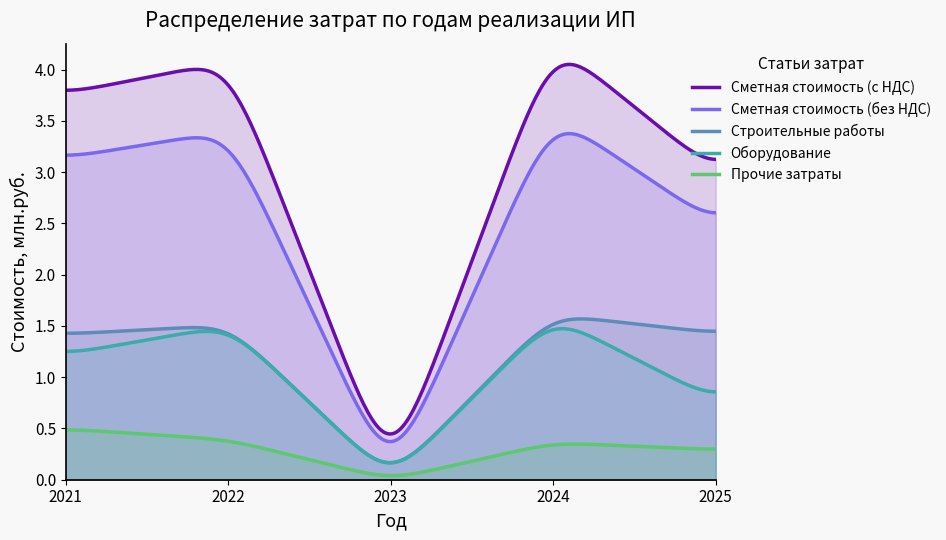

At which category does the chart reach its peak across all series?

2024